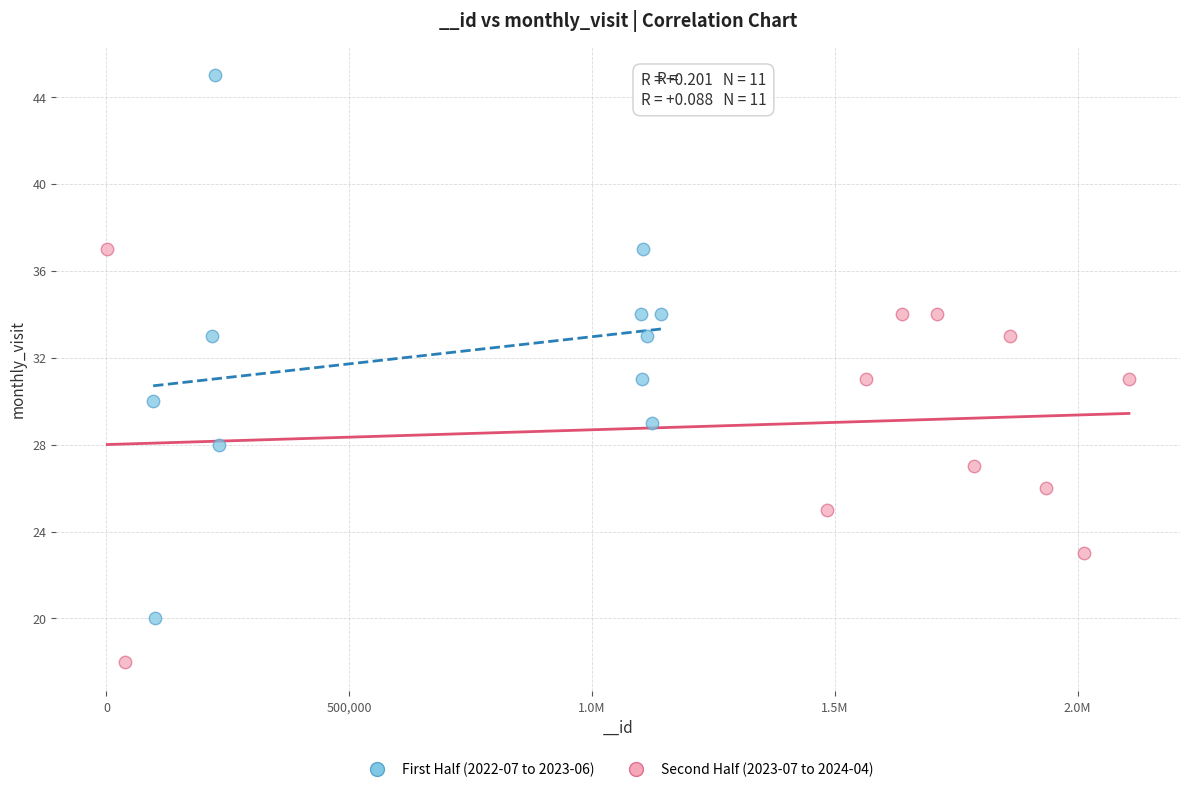

Which series contains the highest Y value?

First Half (2022-07 to 2023-06)